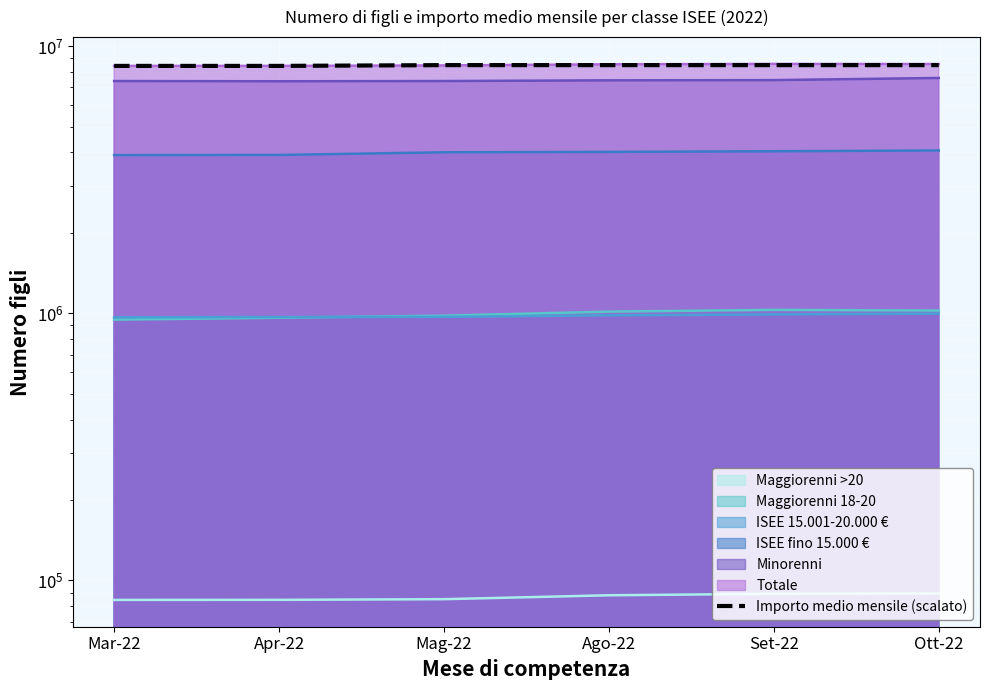

Reading left to right, what are all the values shown in this chart?

8431977.0	8431977.0	8489730.3	8489730.3	8489730.3	8489730.3